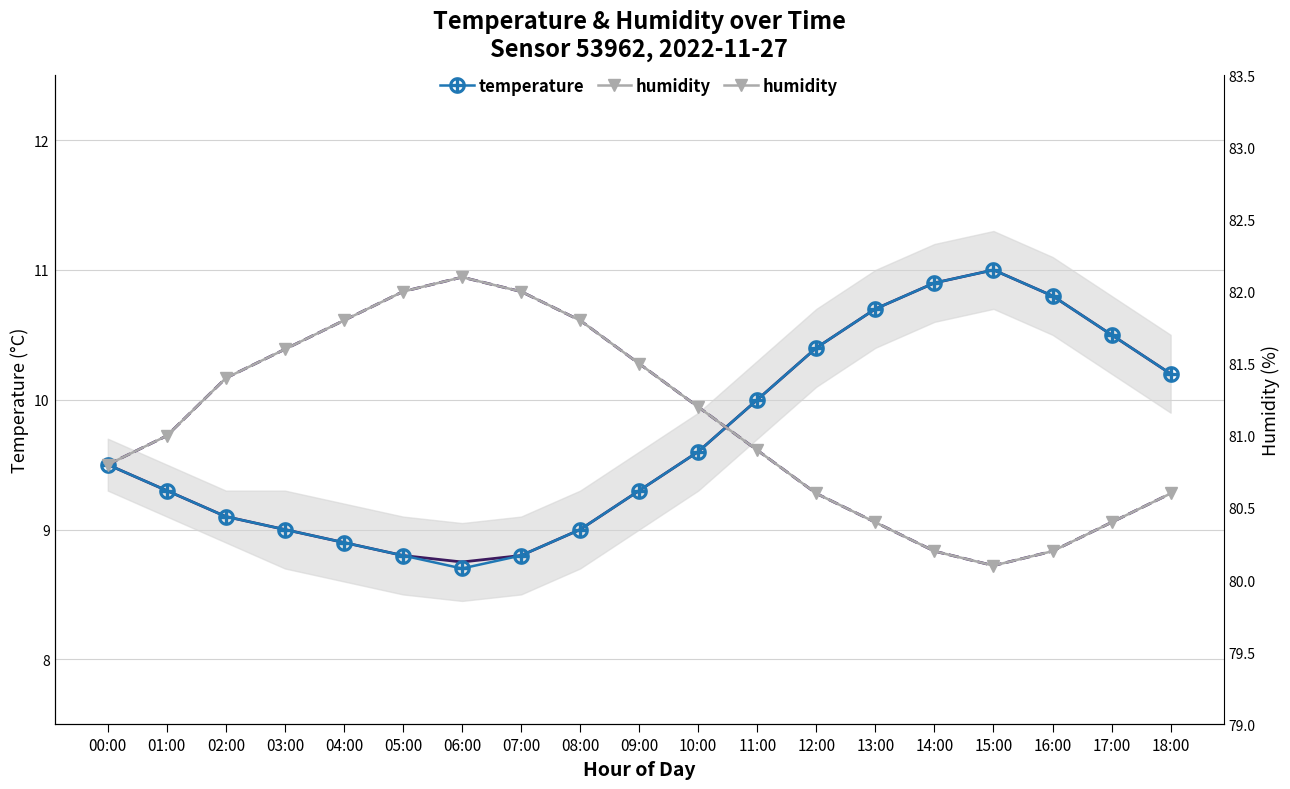

What is the difference between the second highest and second lowest values in the humidity series?

1.8